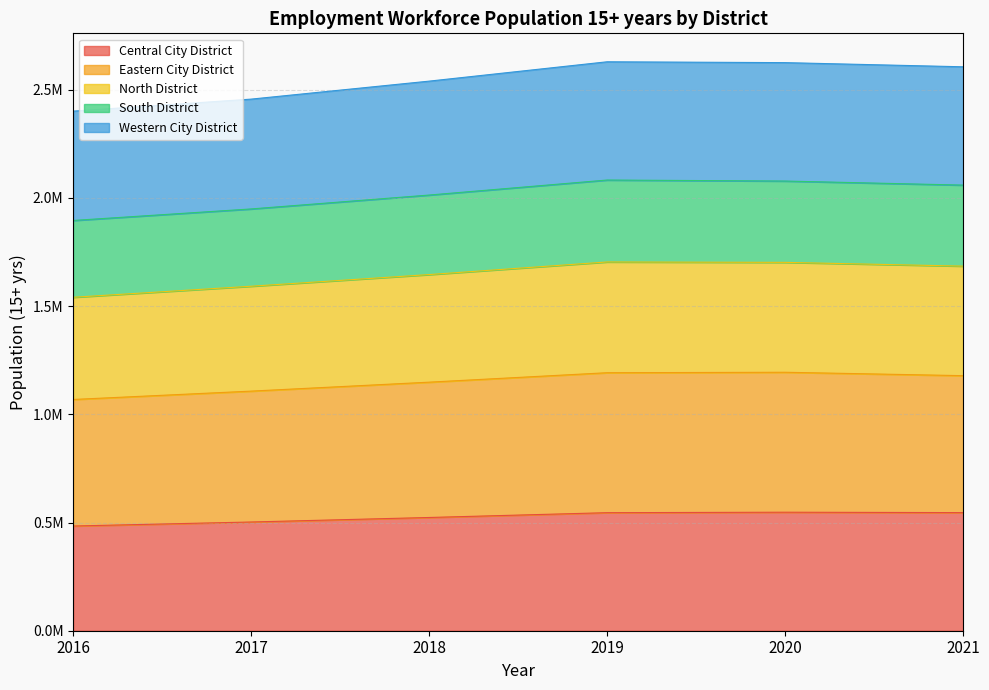

Is it true that Central City District equals 545494.0 at 2019?

True